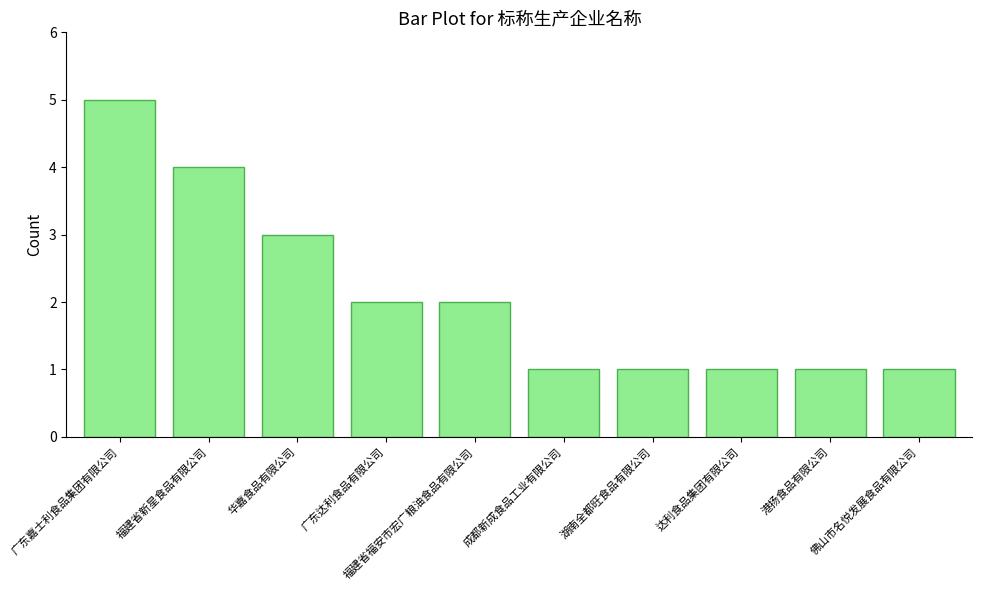

Reading left to right, what are all the values shown in this chart?

5	4	3	2	2	1	1	1	1	1